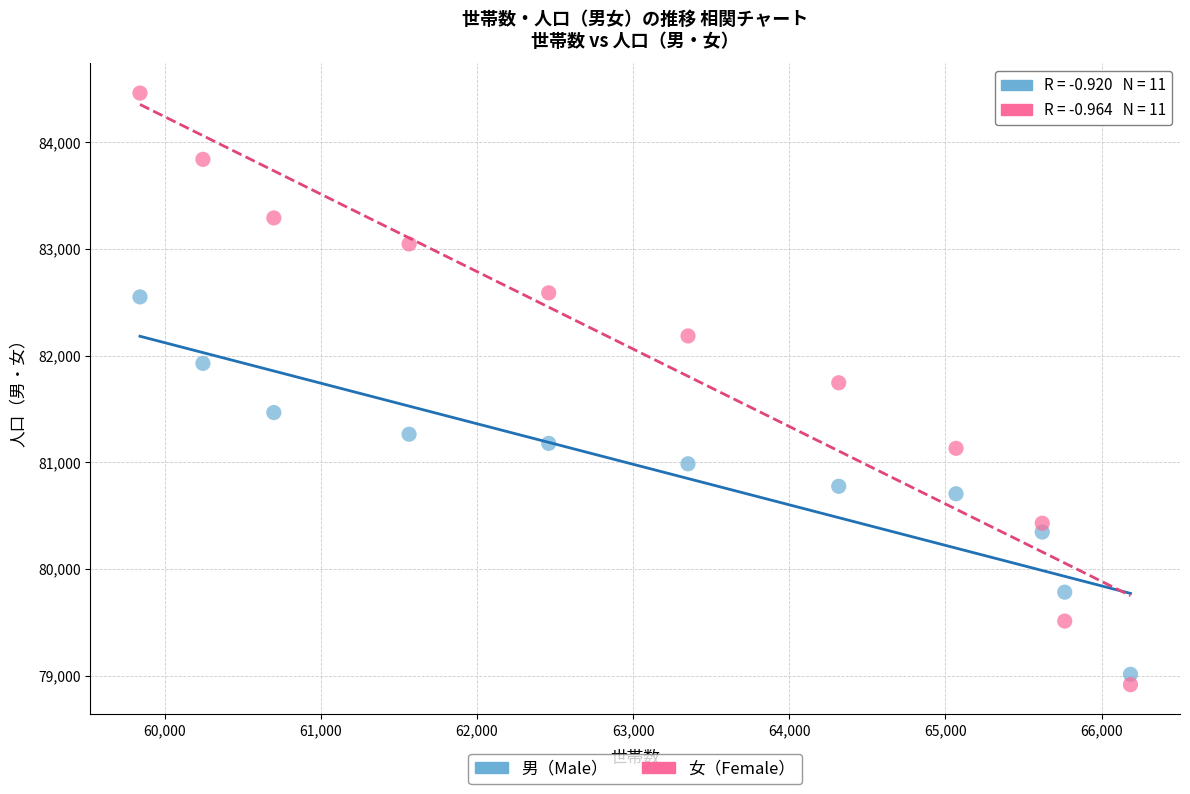

Which series reaches the minimum Y coordinate?

女（Female）